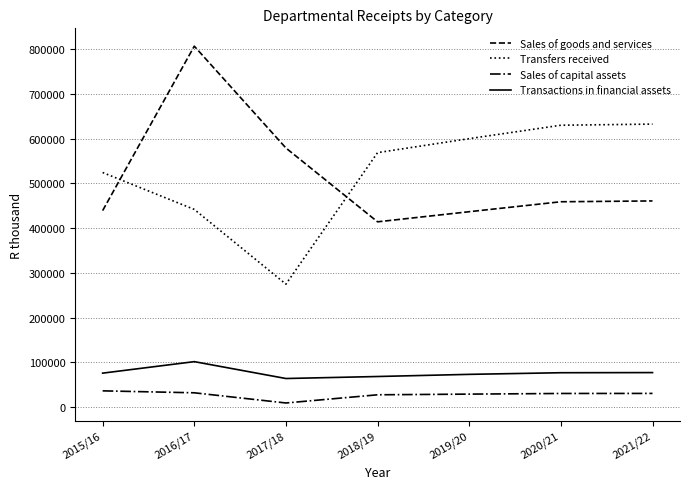

What are all the series names shown in the legend?

Sales of goods and services, Transfers received, Sales of capital assets, Transactions in financial assets